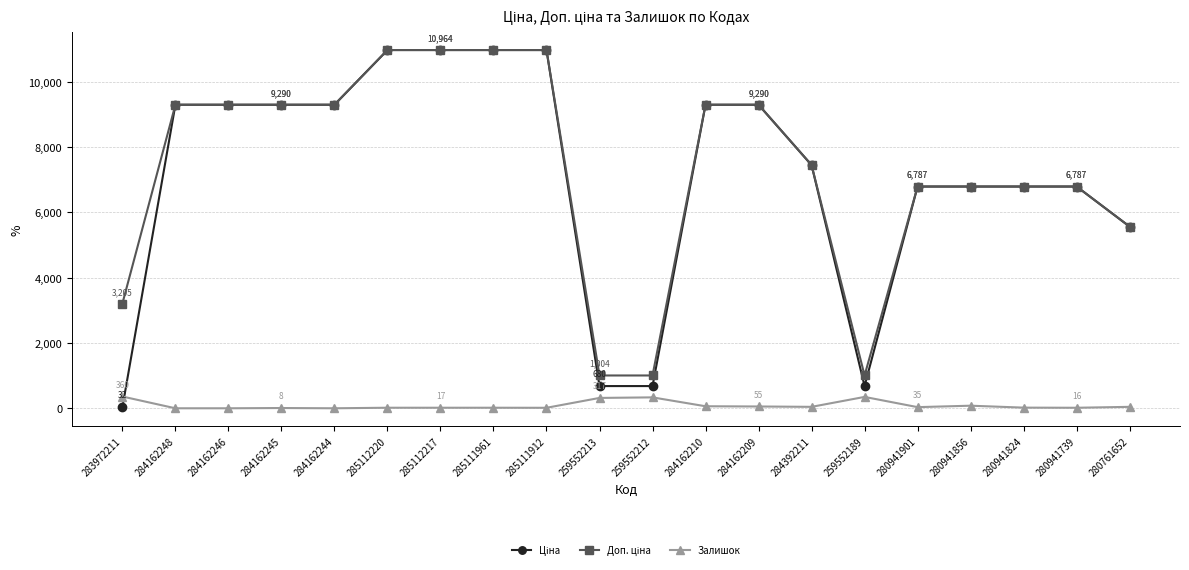

What is the maximum value for Залишок?

360.0